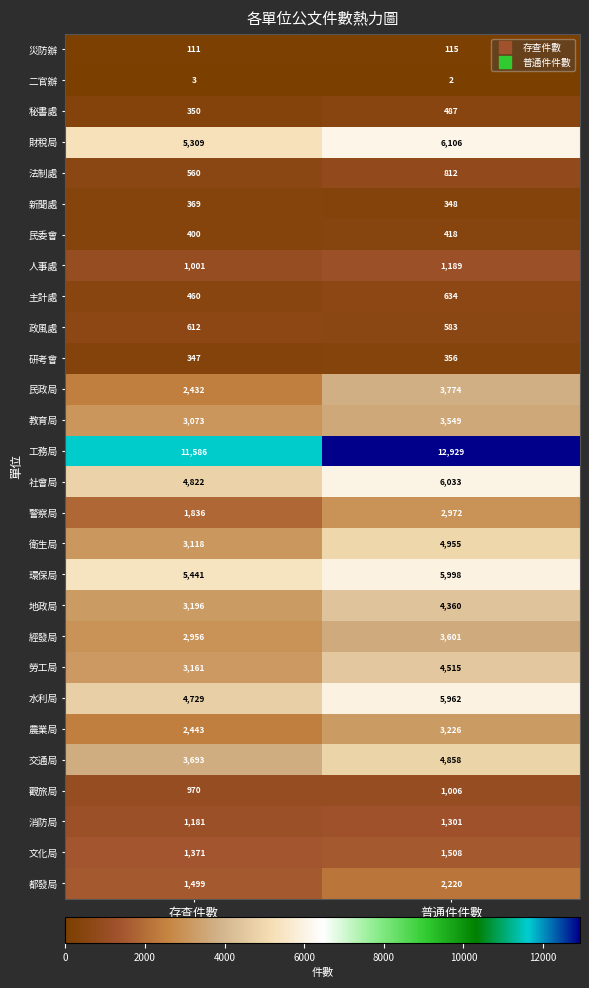

Rank the categories by 警察局 value from lowest to highest.

存查件數, 普通件件數